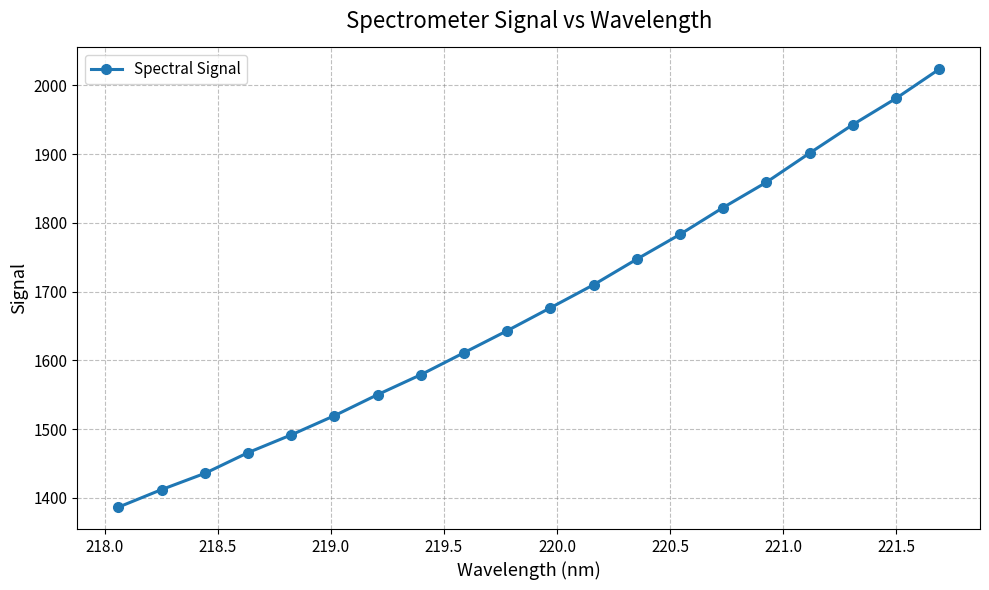

True or false: there are more than 1 points higher than both neighbors.

False